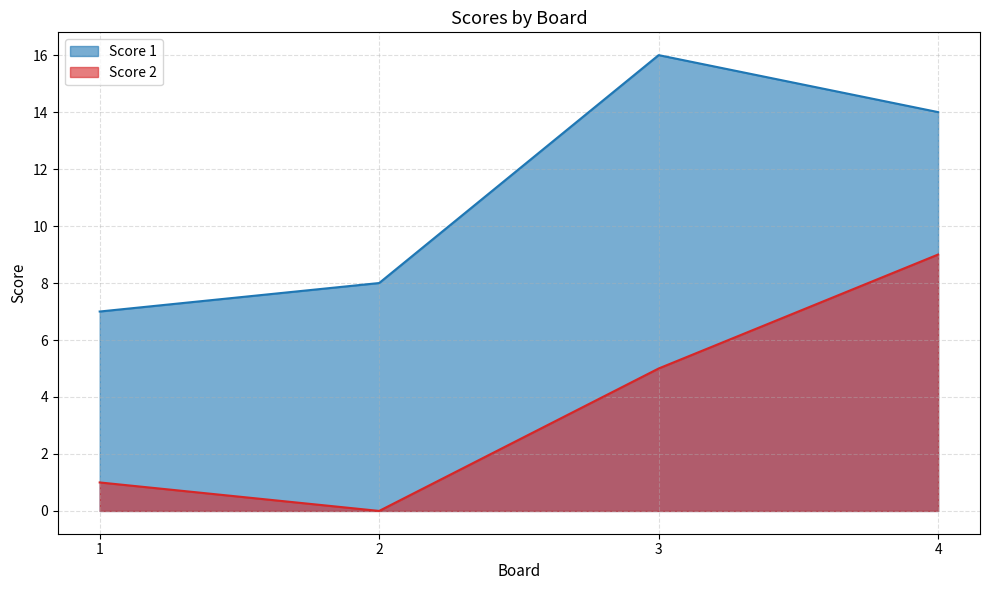

Reading right to left, transcribe all the data shown in this chart.

Score 1: 4=14	3=16	2=8	1=7
Score 2: 4=9	3=5	2=0	1=1